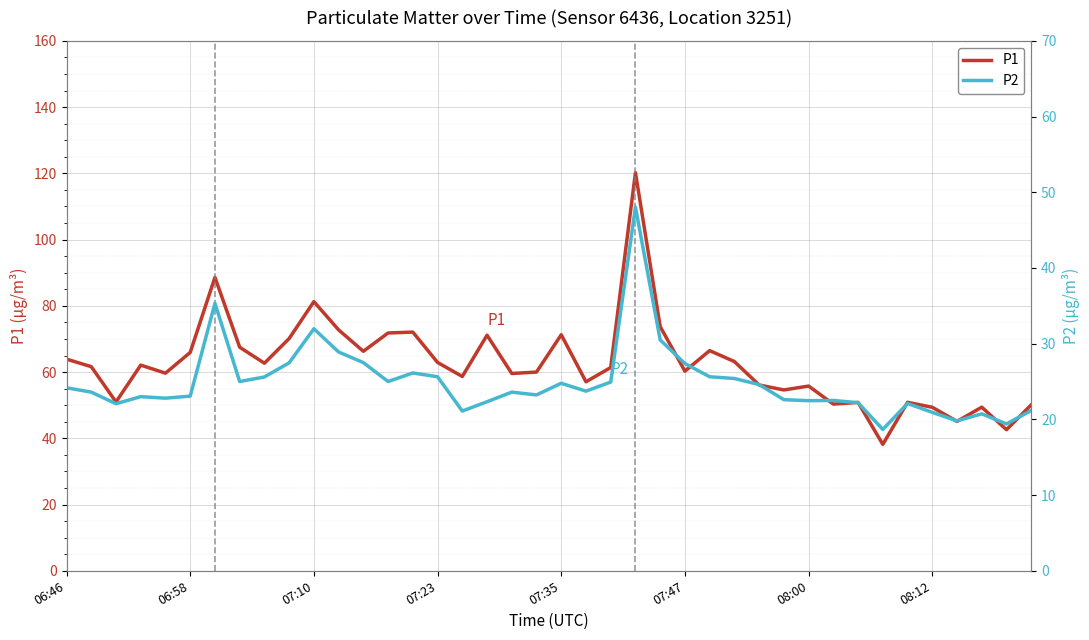

How many values in the P1 series are below 61?

19